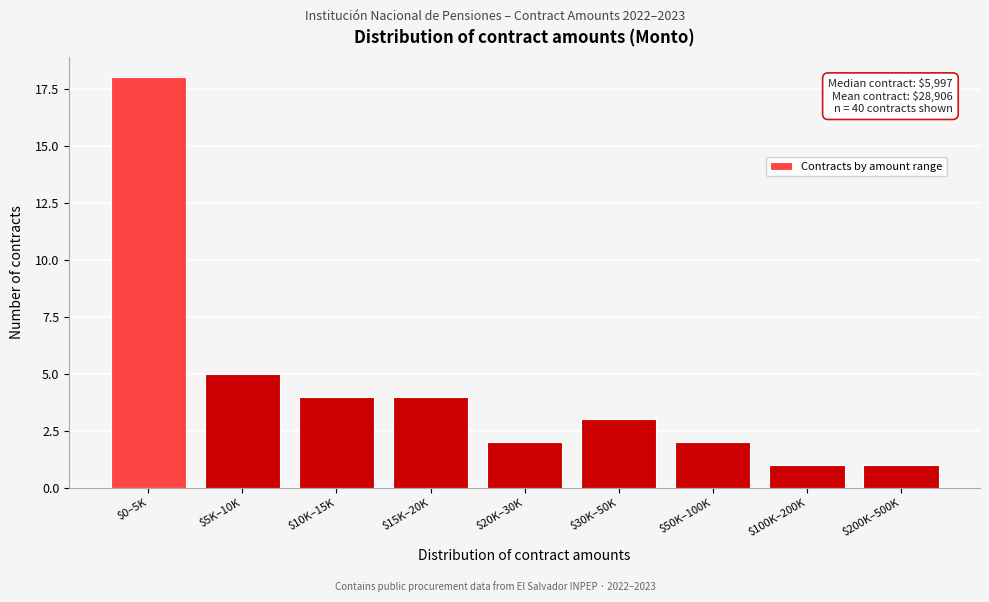

Reading right to left, extract all data points from this chart.

1	1	2	3	2	4	4	5	18